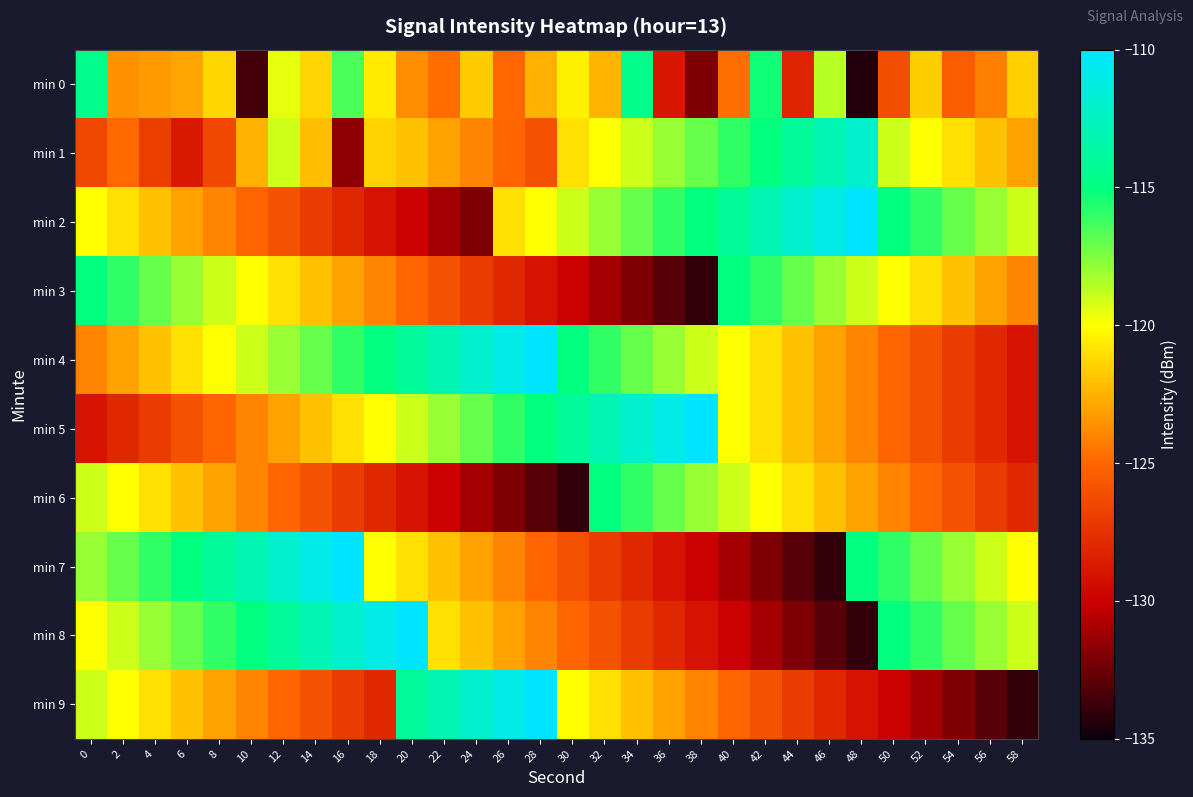

What is the difference between the highest and lowest values at 20?

20.0